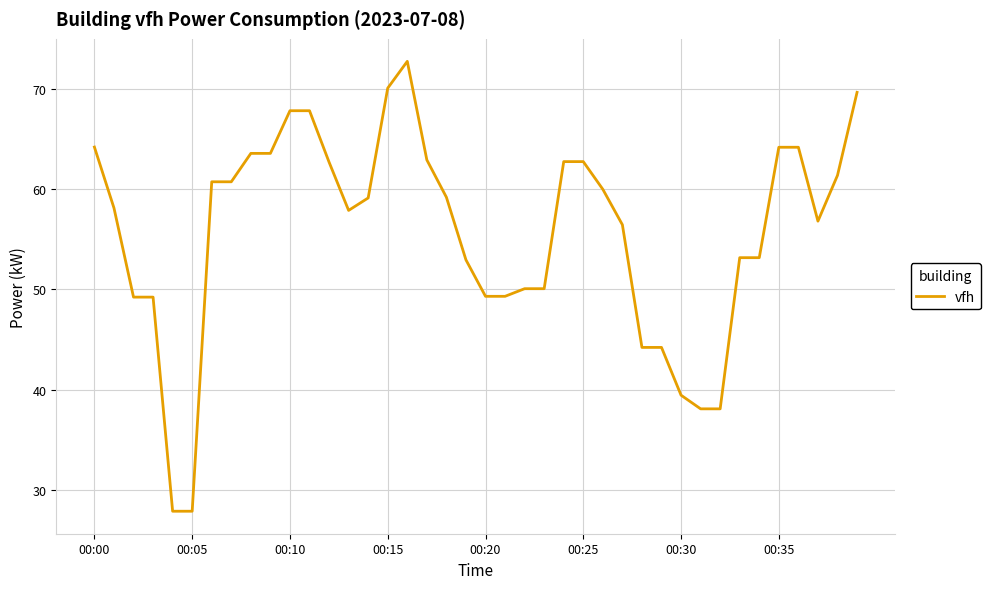

How many distinct data groups are displayed?

1